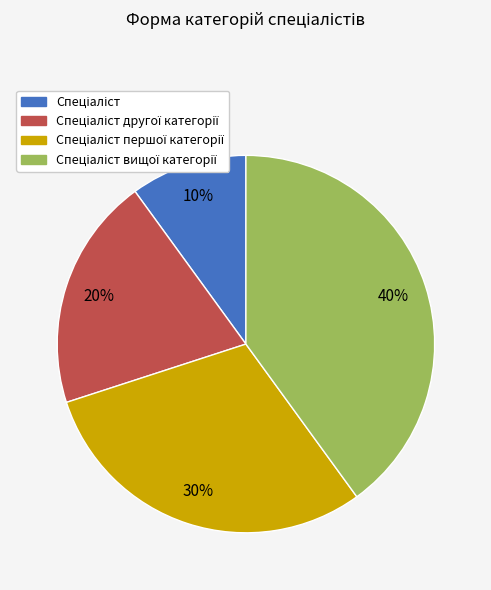

Is there a majority slice in this chart?

No